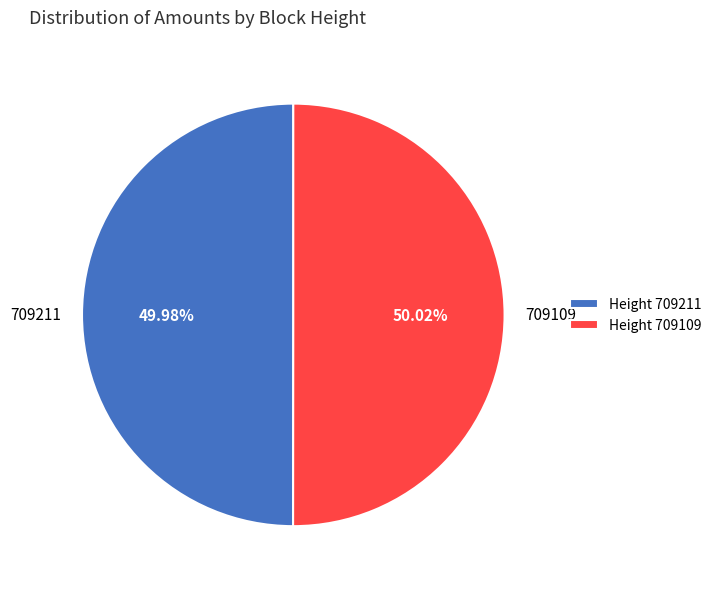

Is there any slice that represents more than half of the pie?

Yes